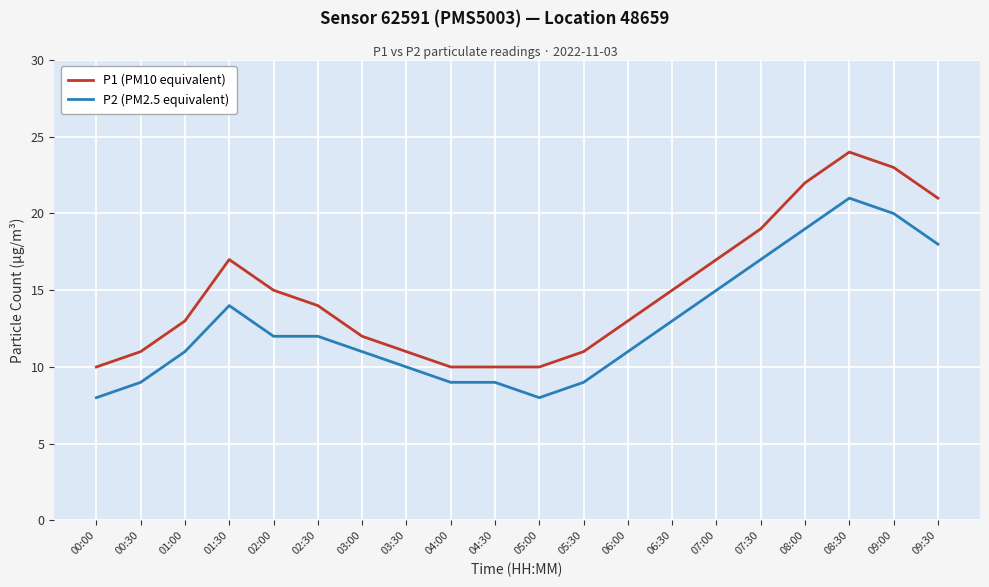

Reading left to right, transcribe all the data shown in this chart.

P1 (PM10 equivalent): 10	11	13	17	15	14	12	11	10	10	10	11	13	15	17	19	22	24	23	21
P2 (PM2.5 equivalent): 8	9	11	14	12	12	11	10	9	9	8	9	11	13	15	17	19	21	20	18